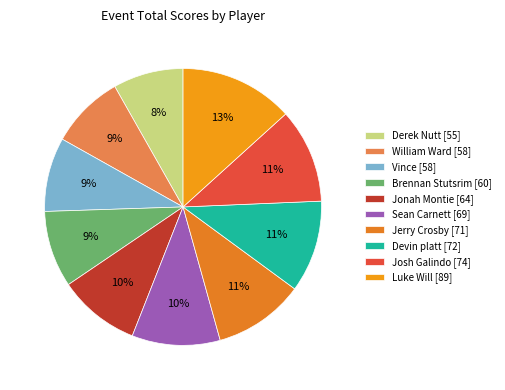

The Josh Galindo slice represents 2% of the pie. True or false?

False